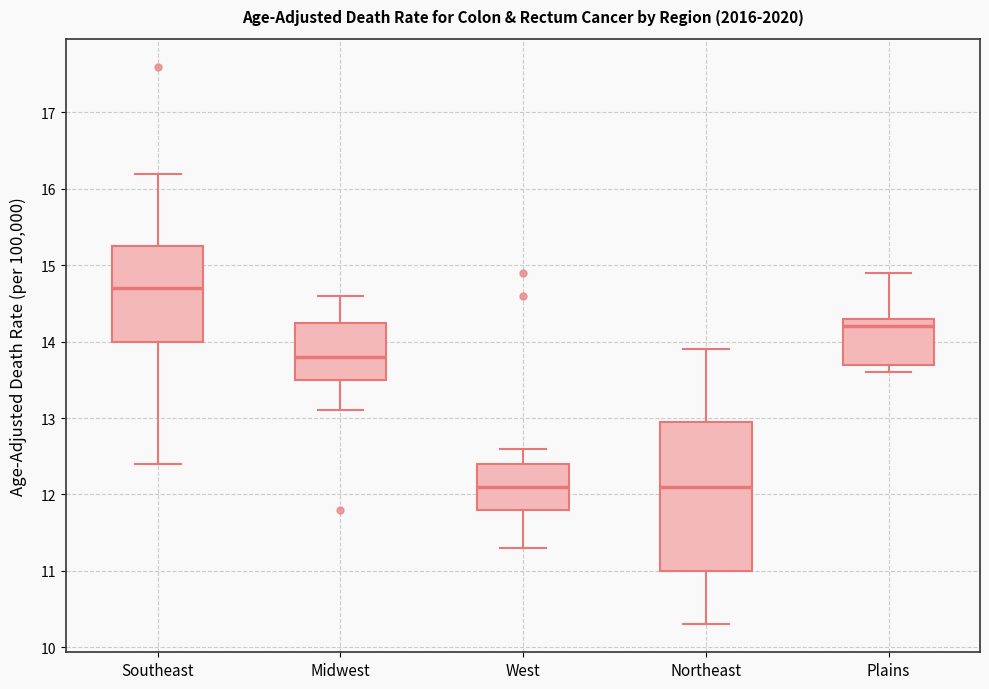

Where does the upper whisker of the box for Southeast end on the y-axis? The values are not printed on the chart, so give them approximately, as read against the axis.

16.2